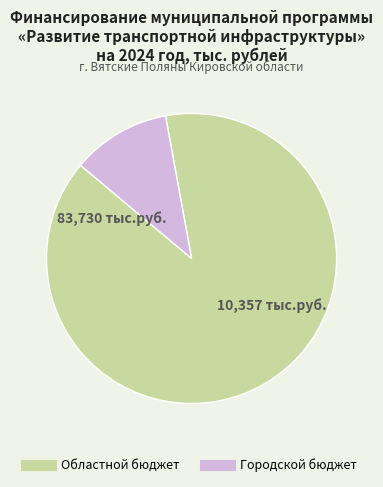

Is the sum of Областной бюджет and Городской бюджет greater than half?

Yes